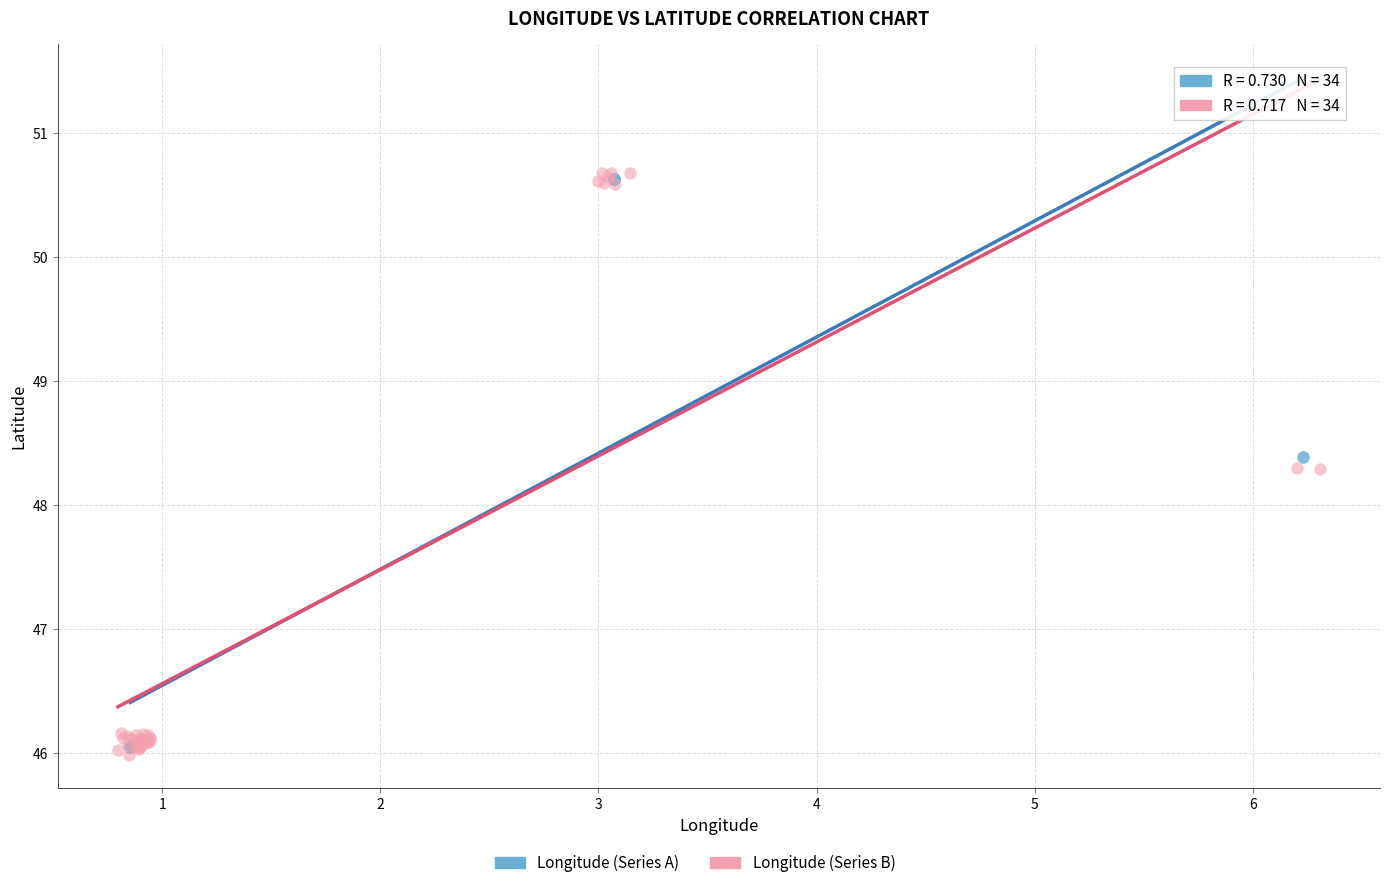

Which series has the widest spread of Y values?

Longitude (Series B)